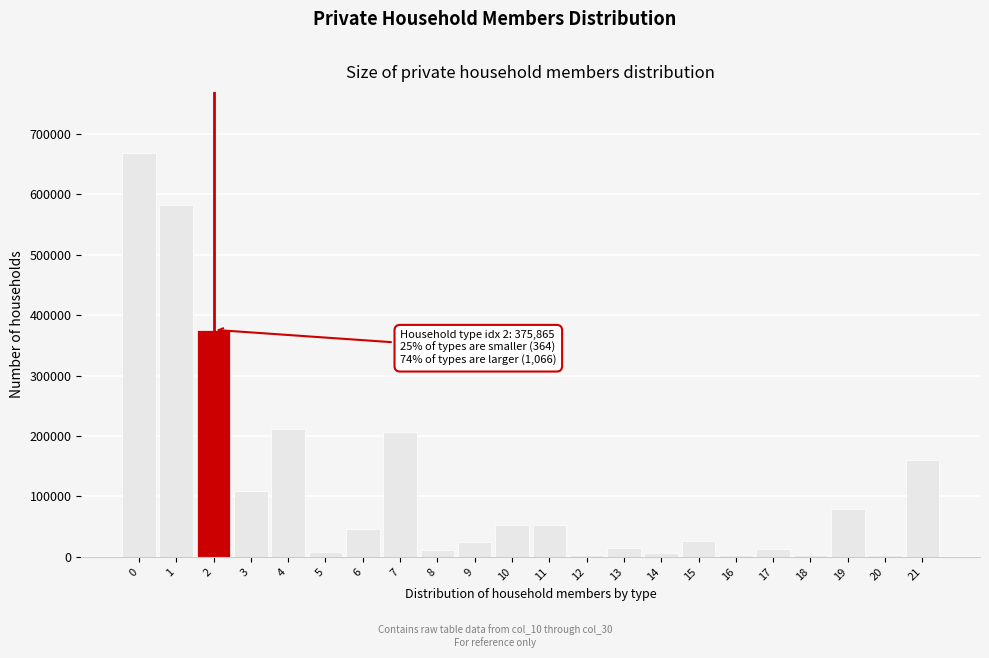

What is the difference between the second highest and second lowest values?

579487